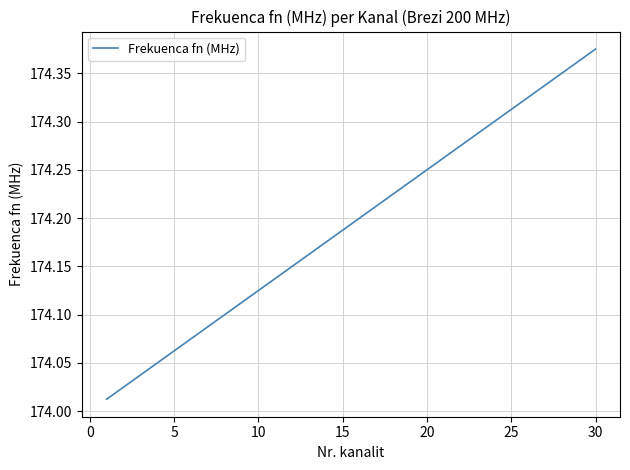

What is the difference between the maximum and minimum values?

0.4